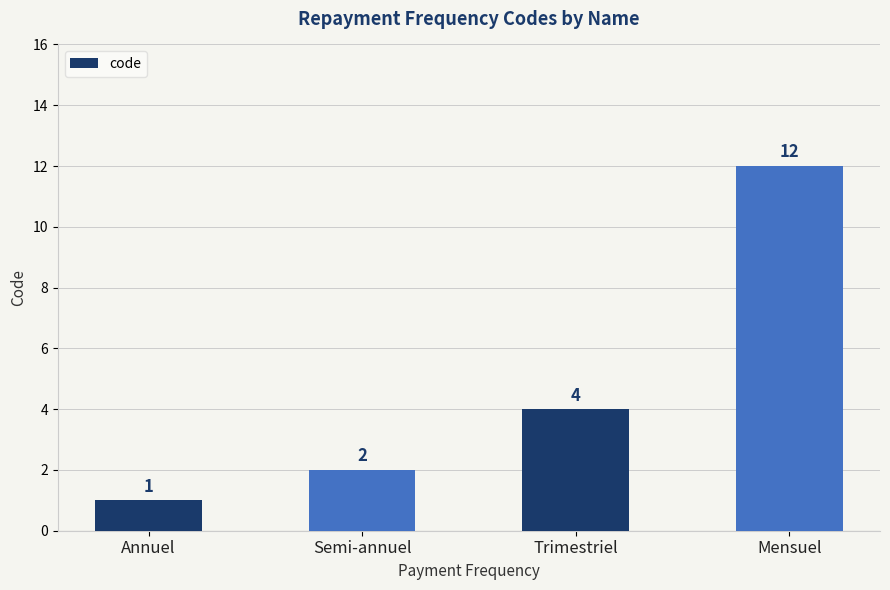

List the labels in order of value, smallest first.

Annuel, Semi-annuel, Trimestriel, Mensuel